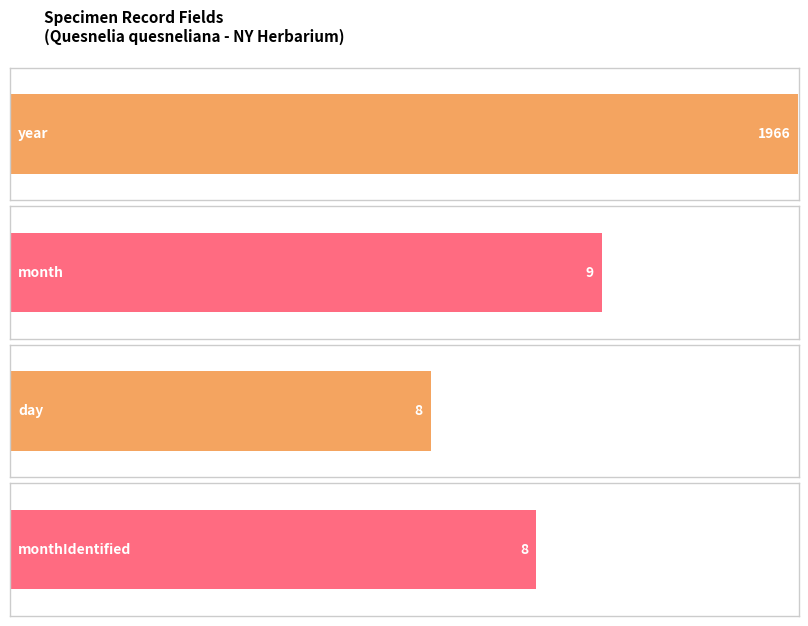

Read the day value at 684f297e.

8